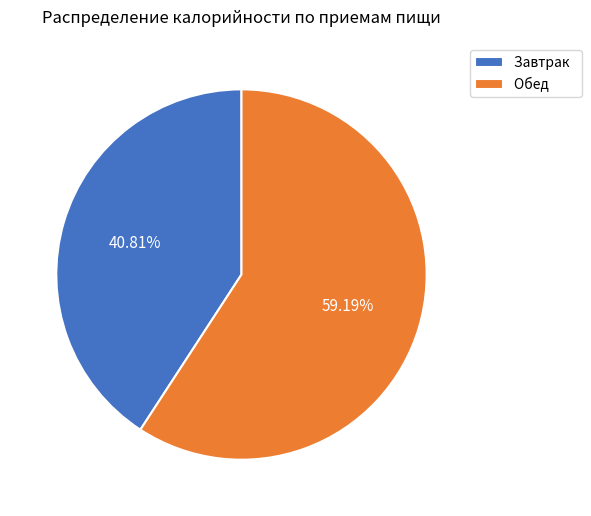

Is it true that Завтрак is 41% of the pie?

True